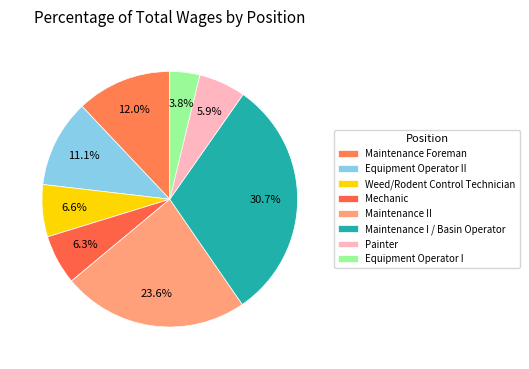

What percentage is the Equipment Operator I slice, to the nearest percent?

4%